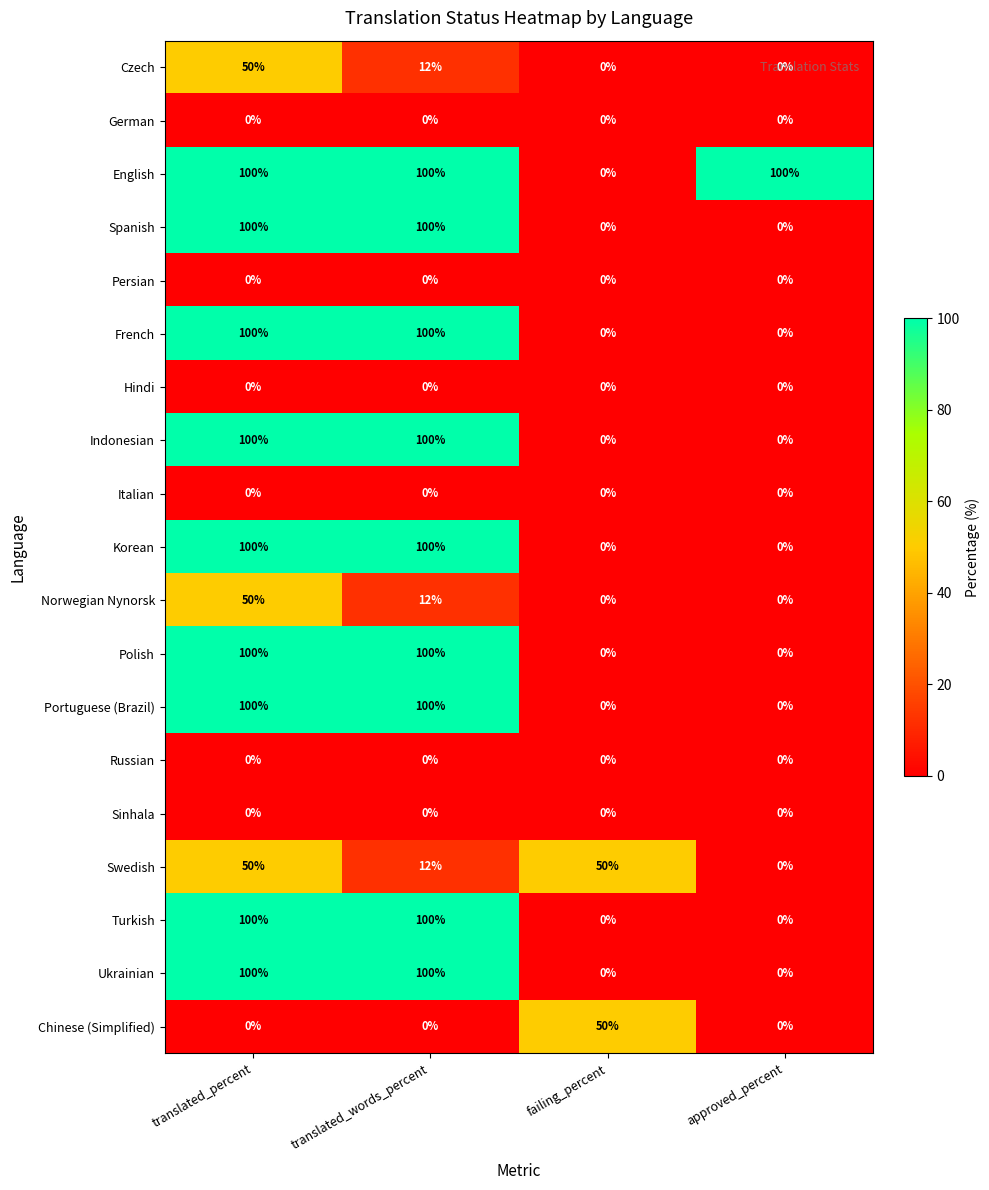

How many Norwegian Nynorsk values are between 0 and 50?

4